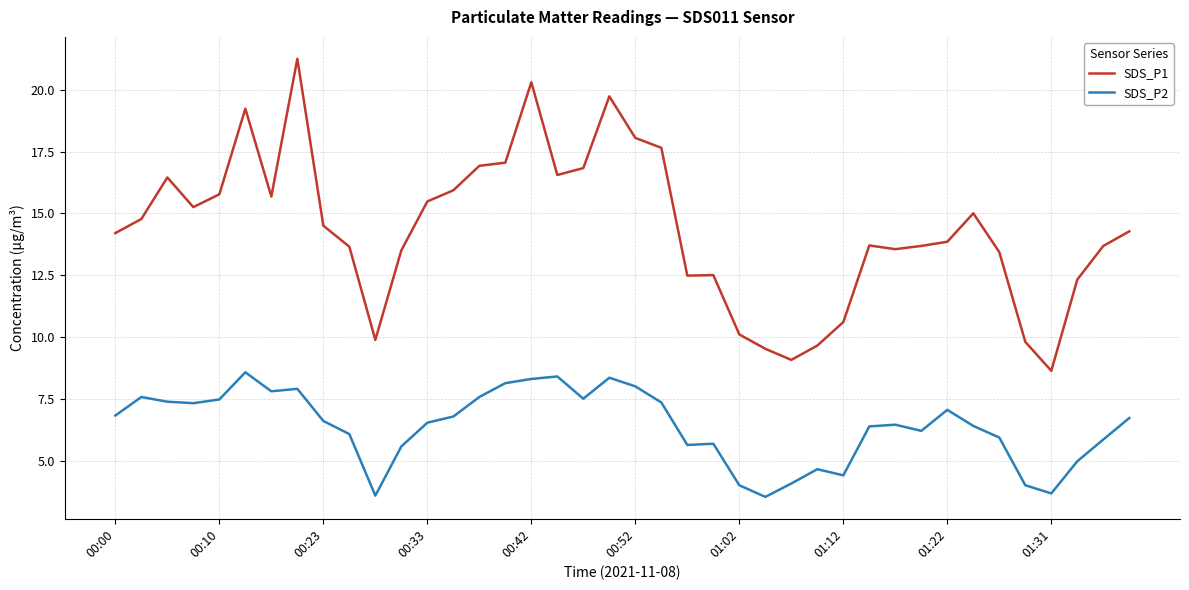

What is the highest value of the SDS_P2 series?

8.6